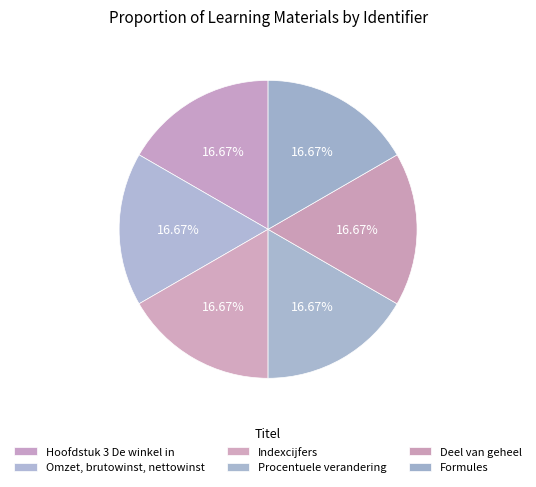

What percentage do Omzet, brutowinst, nettowinst and Hoofdstuk 3 De winkel in together represent?

33.3%